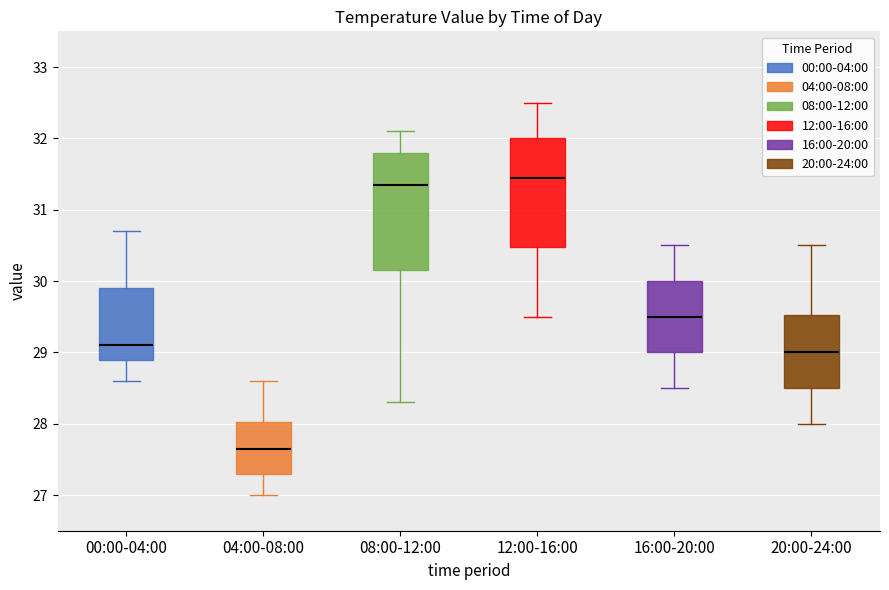

Which box is the tallest, from its lower edge to its upper edge?

08:00-12:00